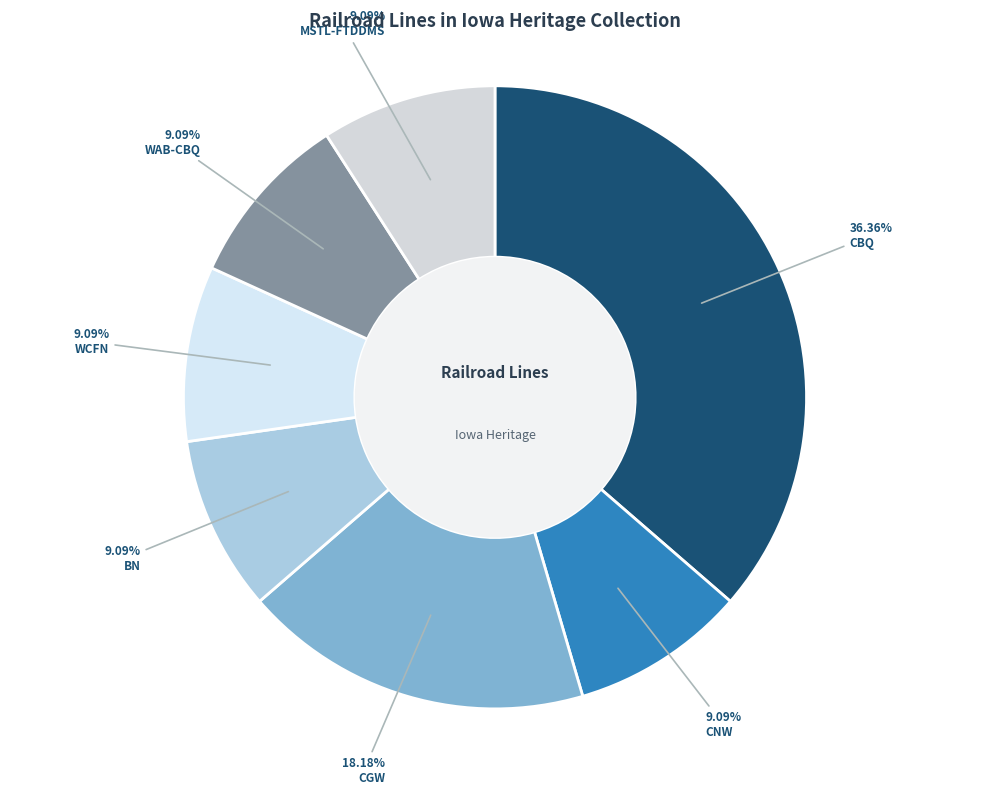

What is the smallest slice in the pie chart?

CNW